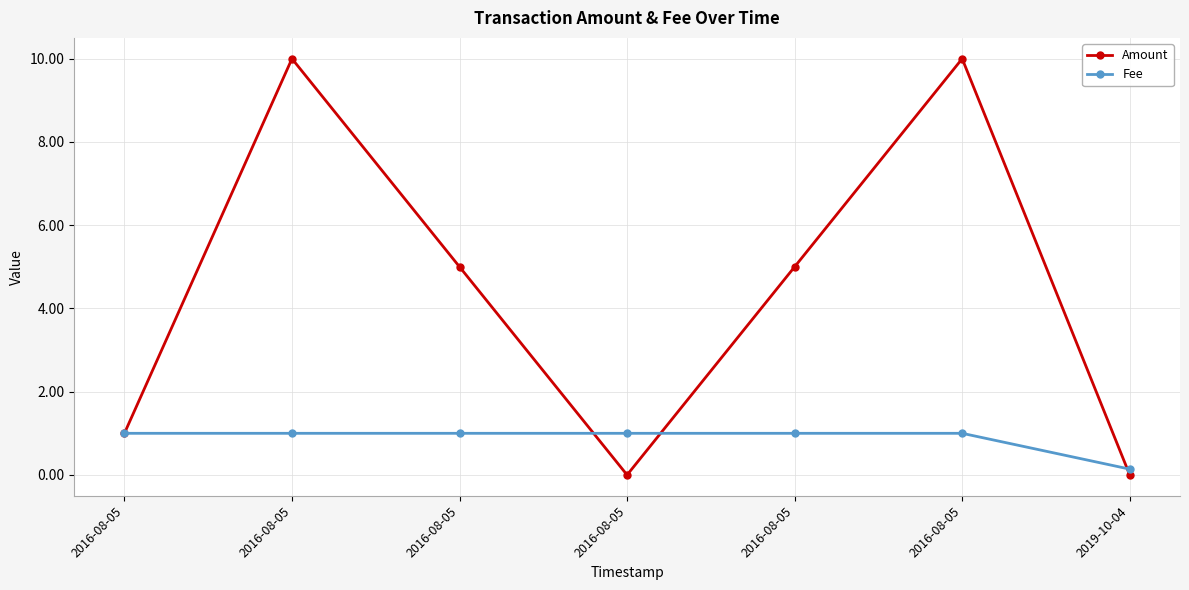

How many values in the Amount series are below 5?

3